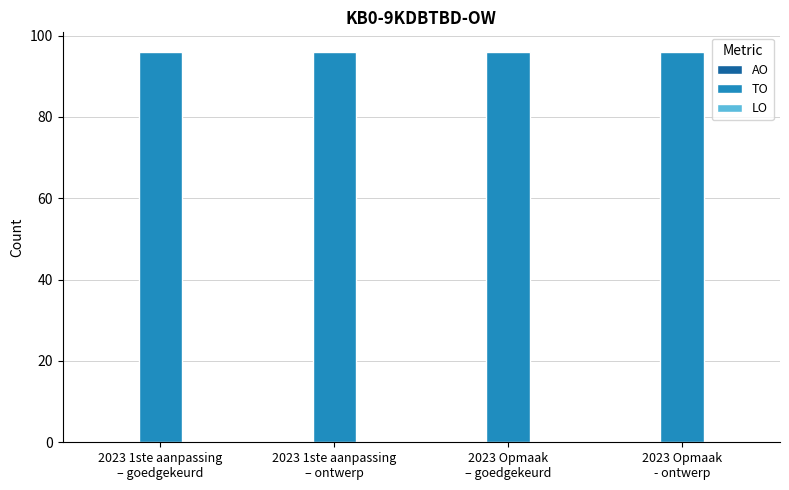

Is the value of LO at 2023 1ste aanpassing
– ontwerp greater than the value of TO at 2023 Opmaak
– goedgekeurd?

No